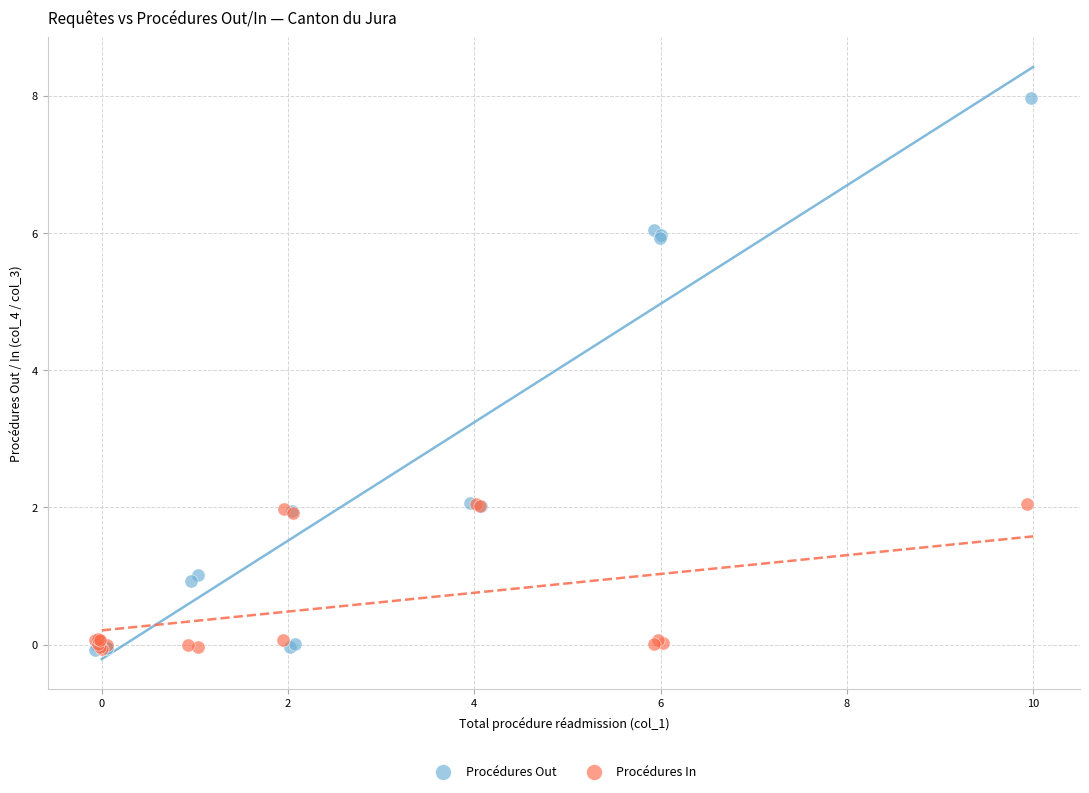

Which series has the largest Y range (max minus min)?

Procédures Out